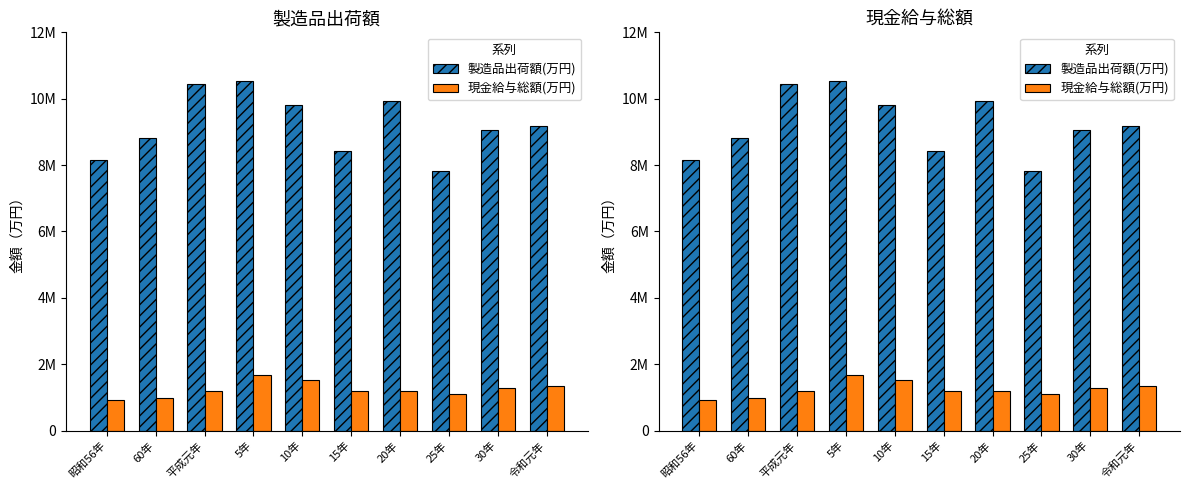

Rank the series at 30年 from highest to lowest value.

製造品出荷額(万円), 現金給与総額(万円)